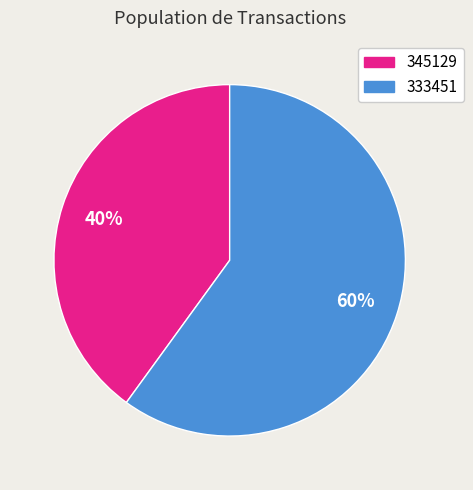

Rank the categories by value from highest to lowest.

333451, 345129